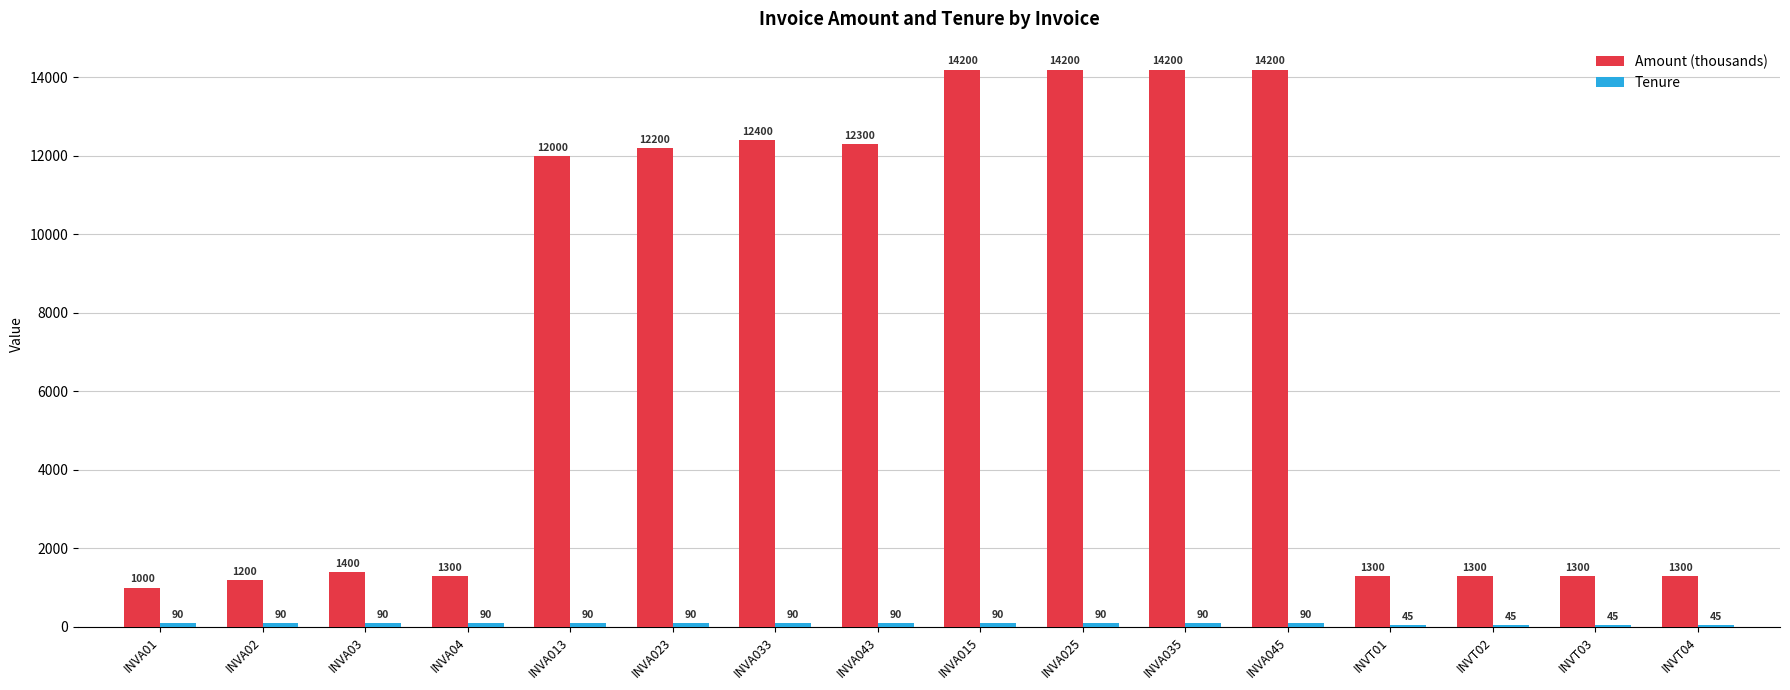

What is the difference between the maximum and minimum values in the Amount (thousands) series?

13200